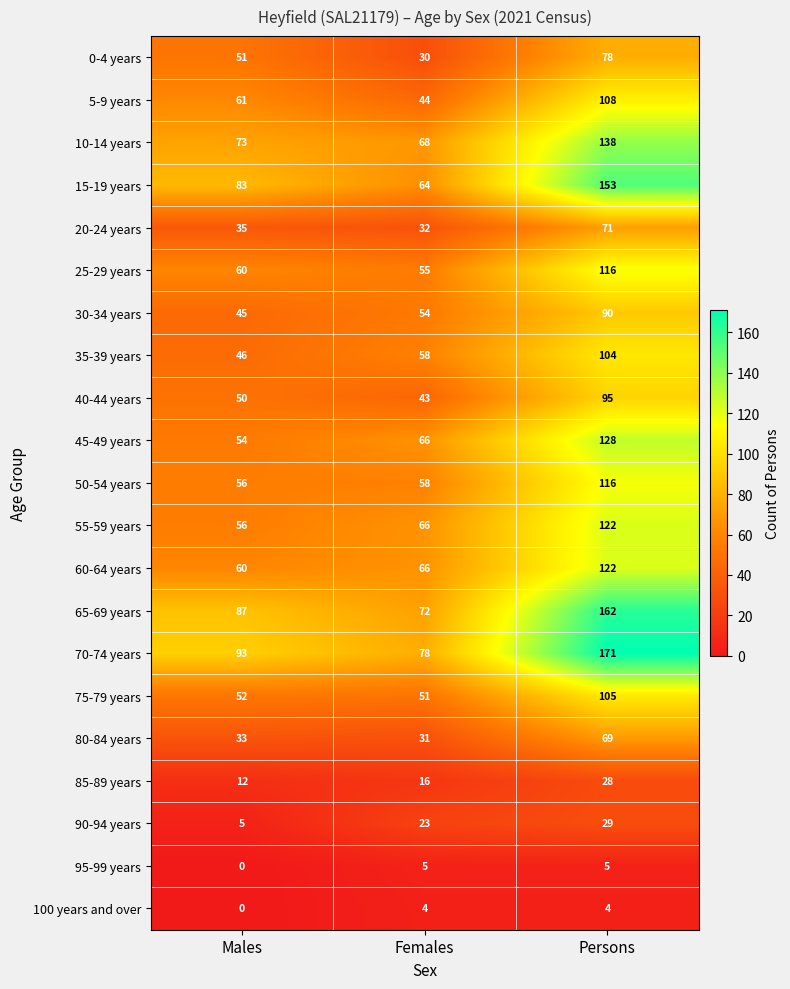

What is the greatest value displayed?

171